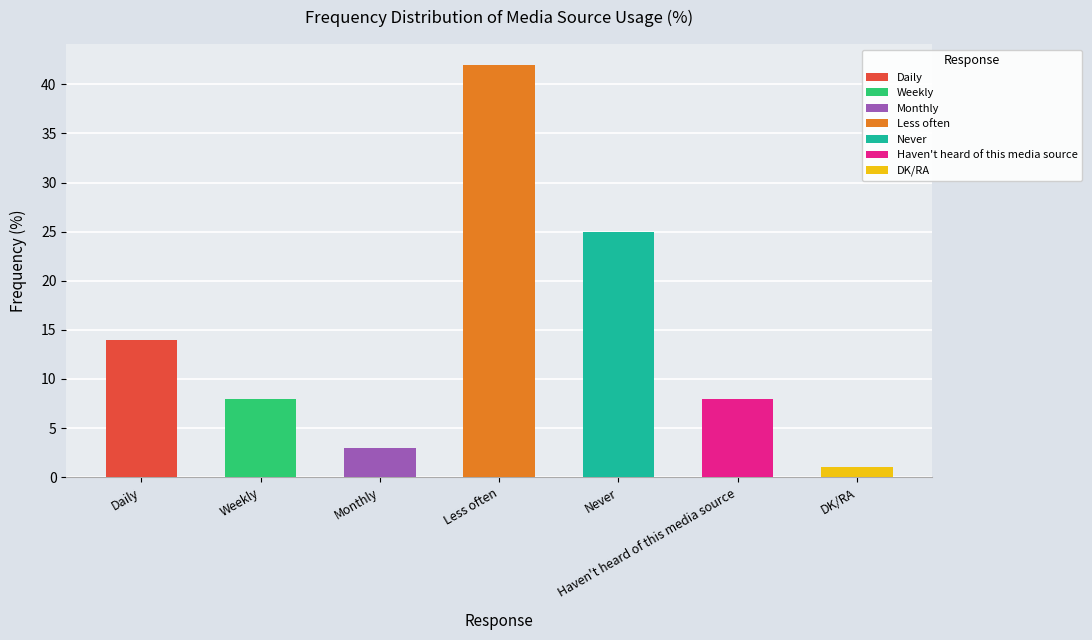

What is the greatest value displayed?

42